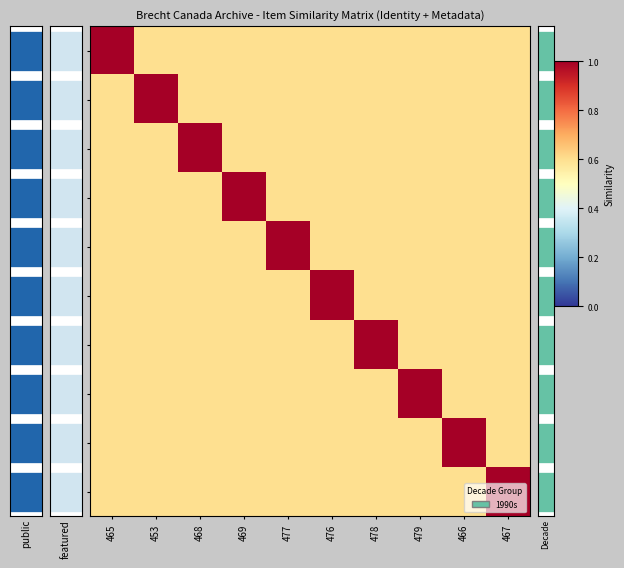

Read the 478 value at 453.

0.6